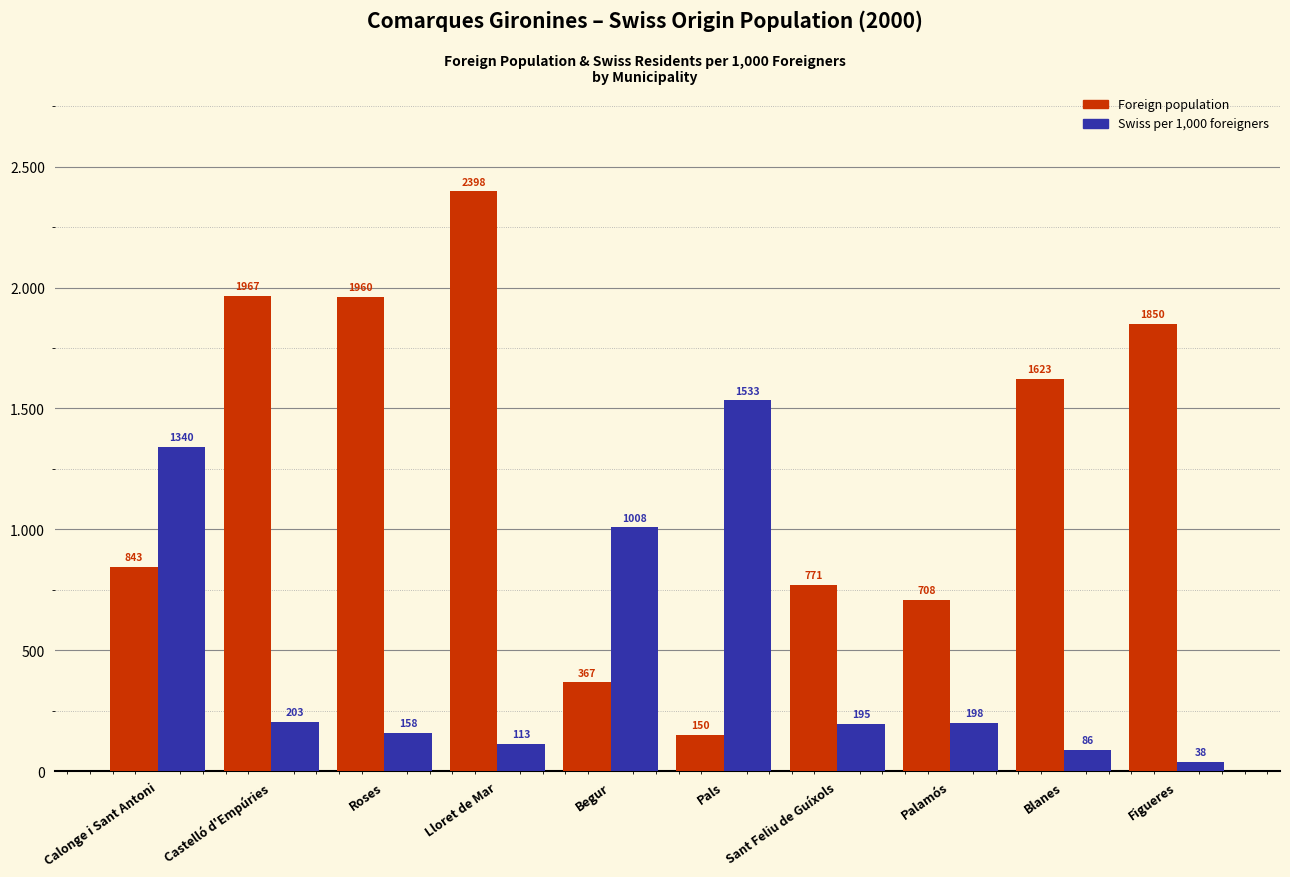

The value of Swiss residents per 1000 foreigners at Begur is 655. True or false?

False